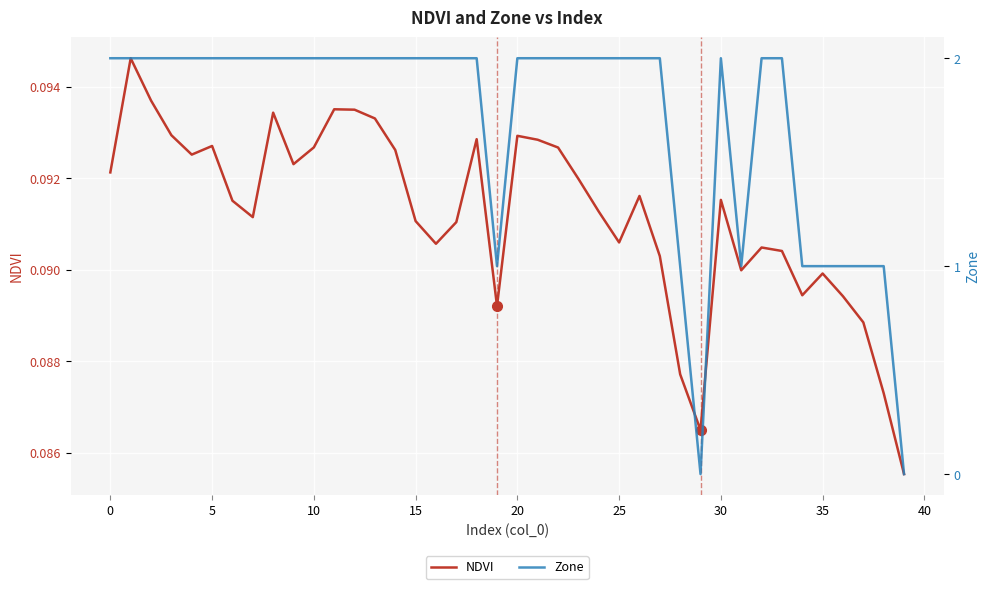

Between 35 and 30, which is larger?

30